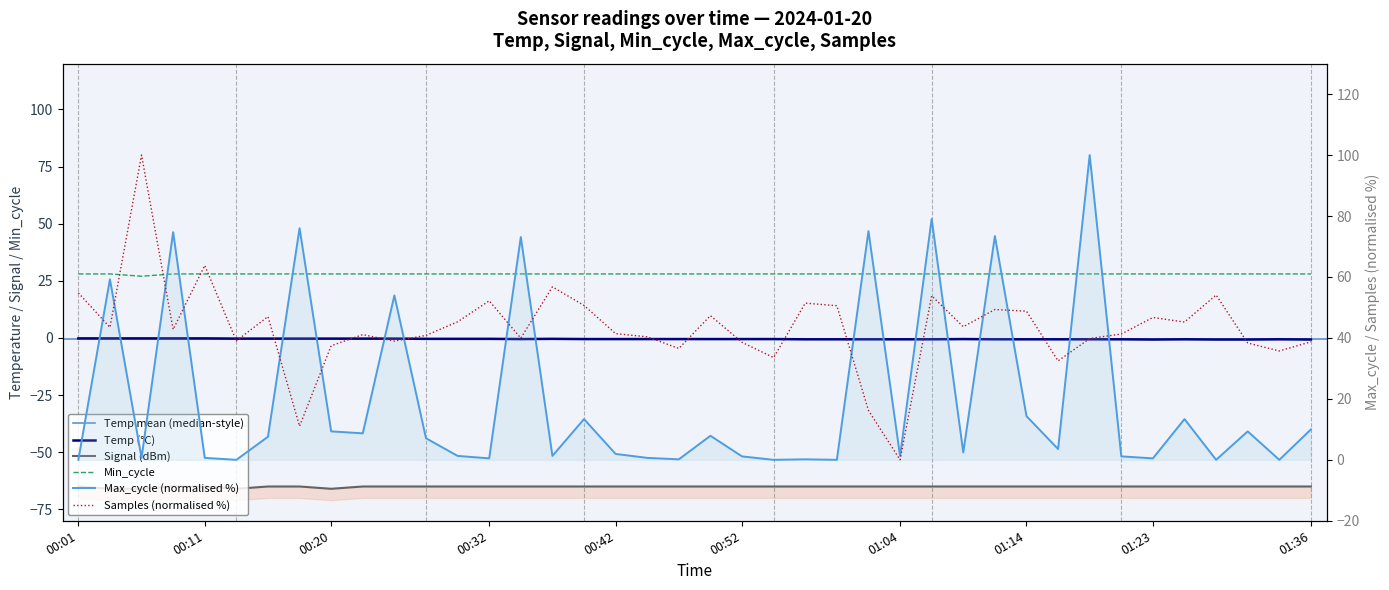

At which category does Min_cycle reach its first local valley?

00:06